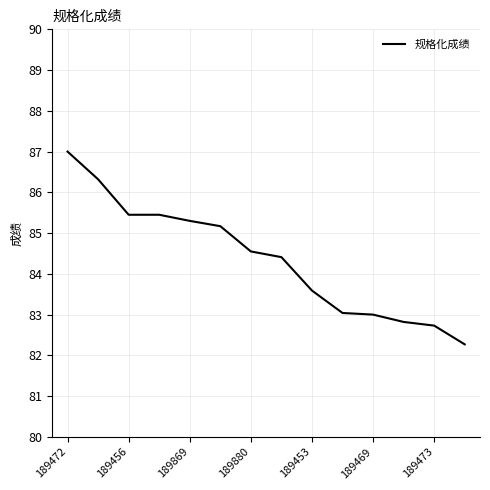

What is the minimum value shown in the chart?

82.3